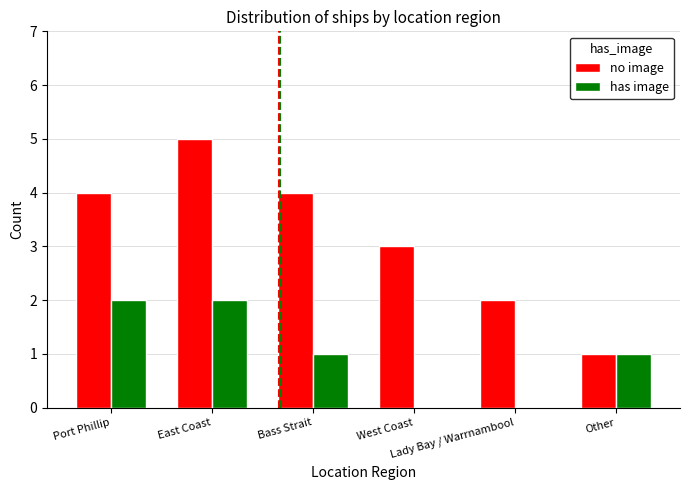

What is the difference between the has image values at Port Phillip and Bass Strait?

1